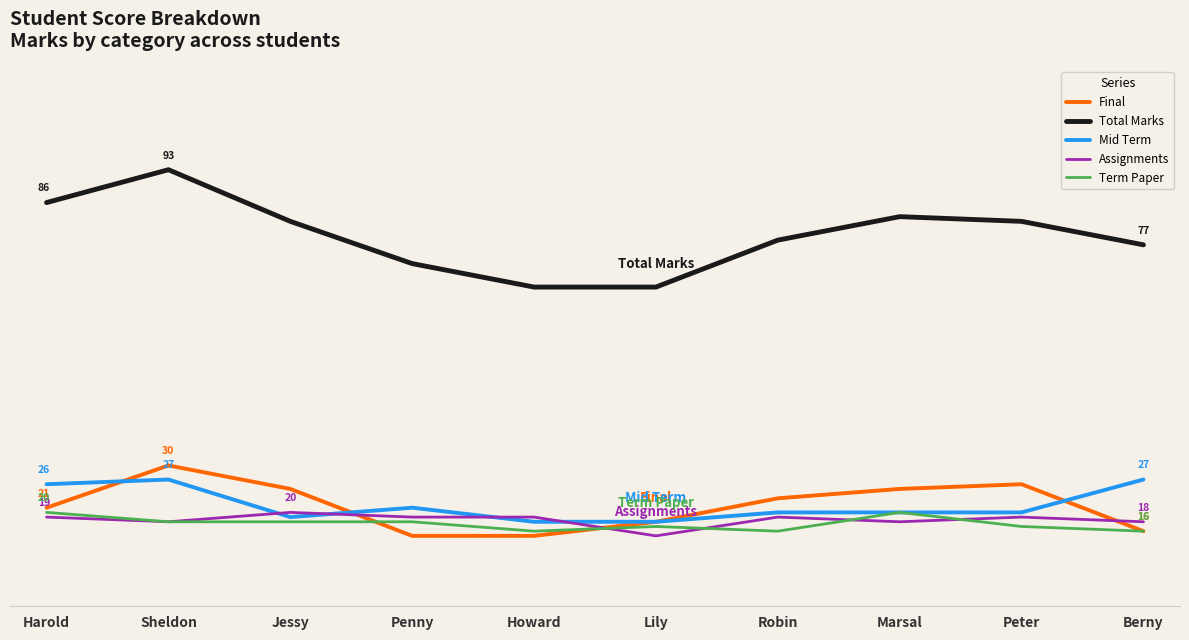

Does the chart display data point markers on the line(s)?

No